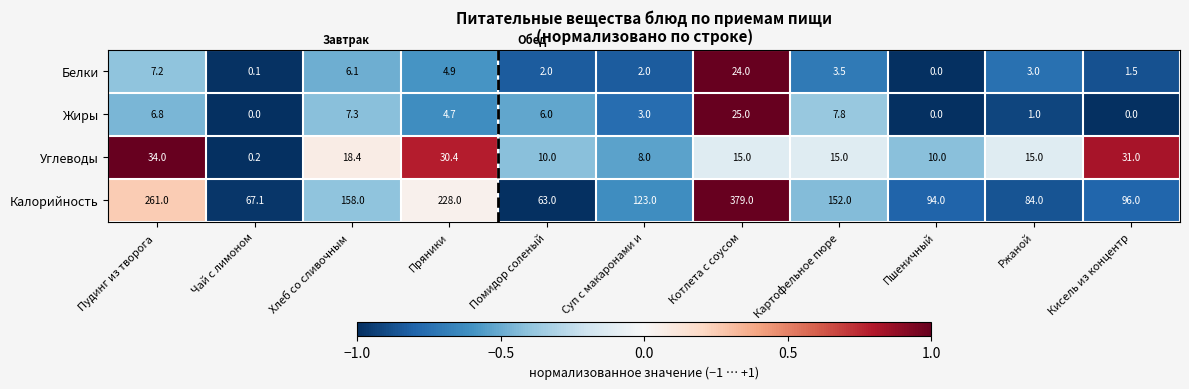

What is the difference between the highest and lowest values at Ржаной?

83.0